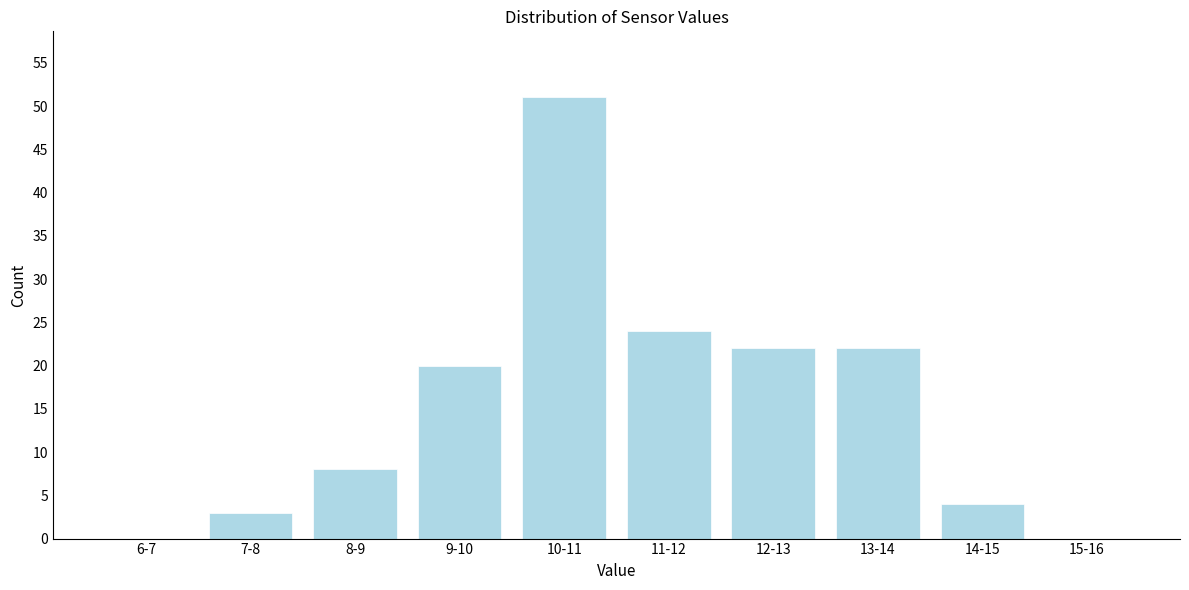

Reading left to right, what are all the values shown in this chart?

6-7=0	7-8=3	8-9=8	9-10=20	10-11=51	11-12=24	12-13=22	13-14=22	14-15=4	15-16=0